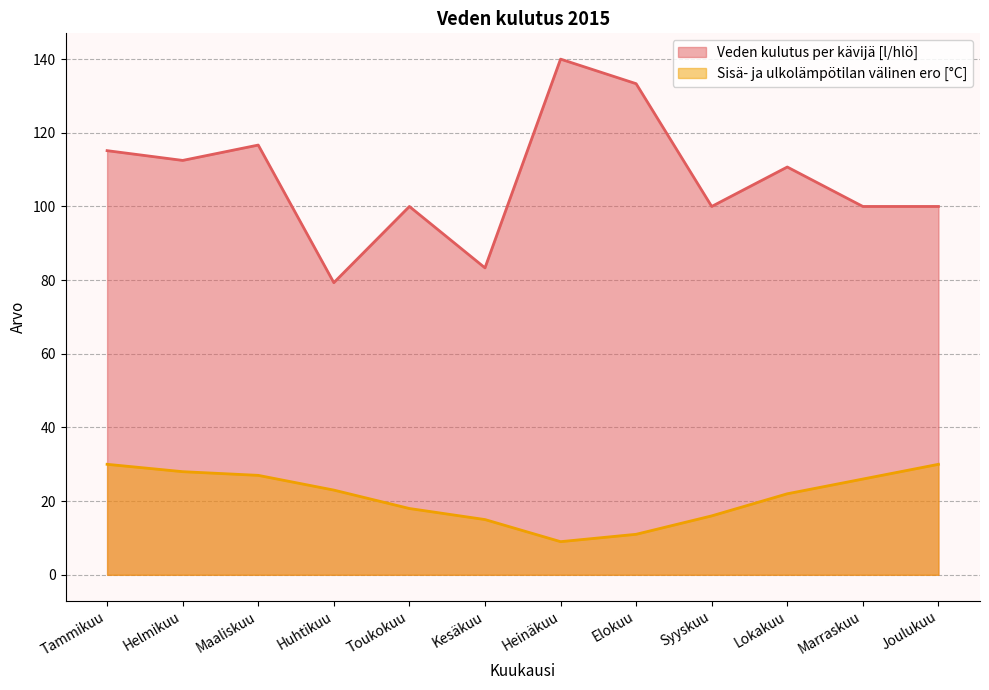

The value of Sisä- ja ulkolämpötilan välinen ero [°C] at Joulukuu is 6.9. True or false?

False